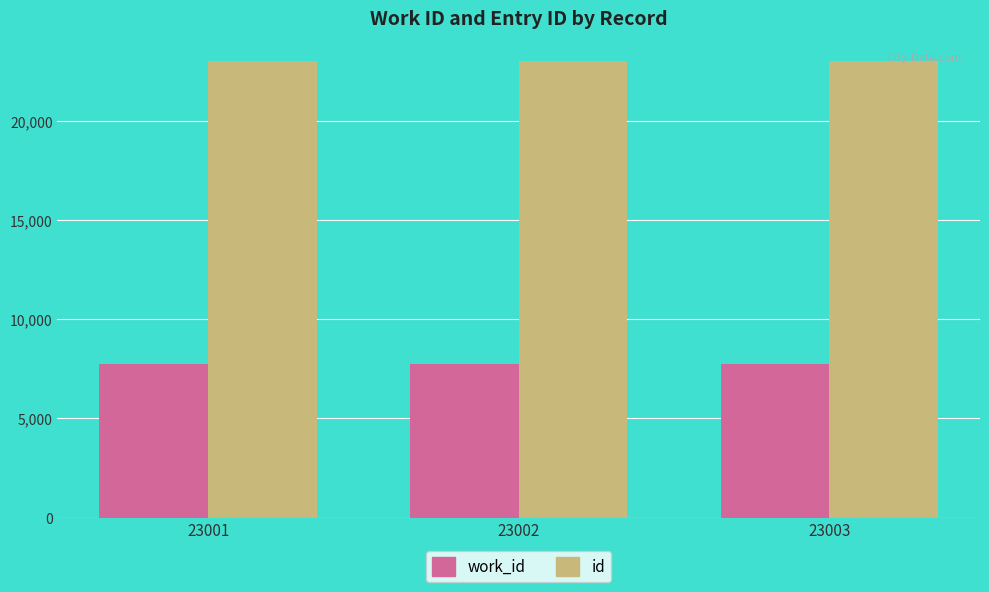

List the series in order of their overall mean, highest first.

id, work_id